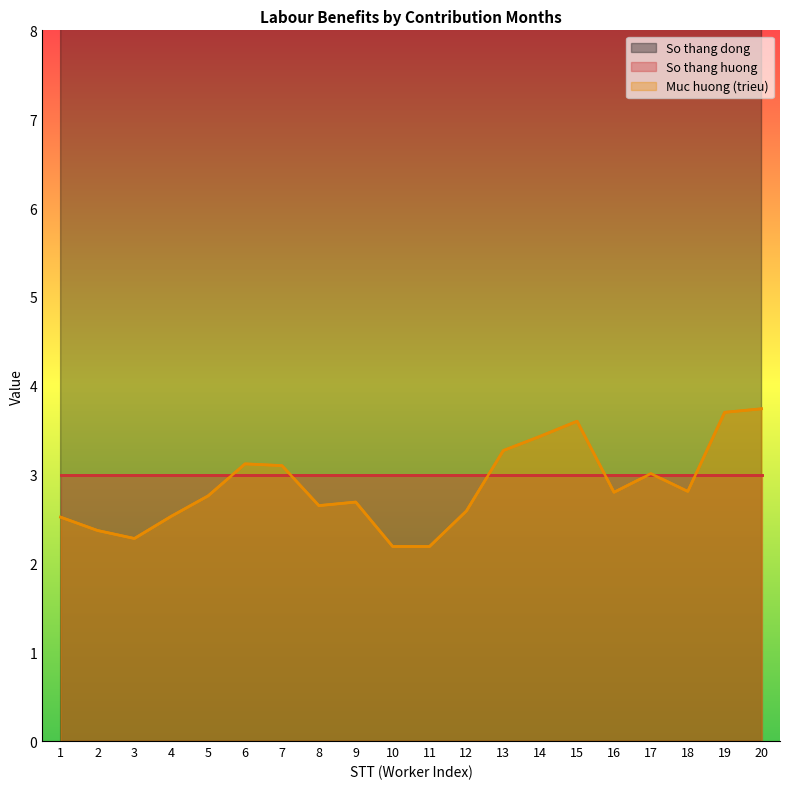

What is the difference between the second highest and minimum values in the Muc huong (trieu) series?

1.5